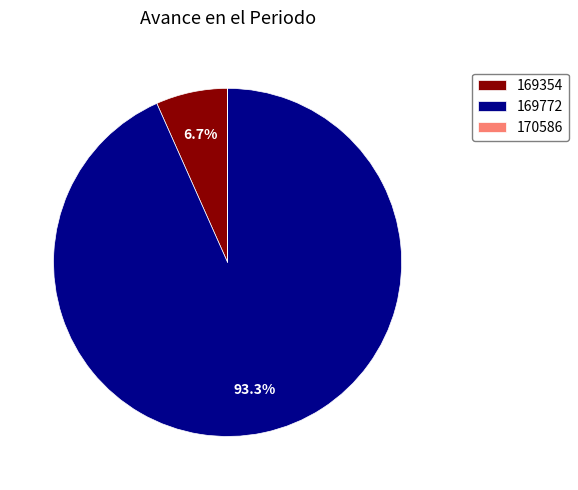

Which has a higher value, 169772 or 169354?

169772